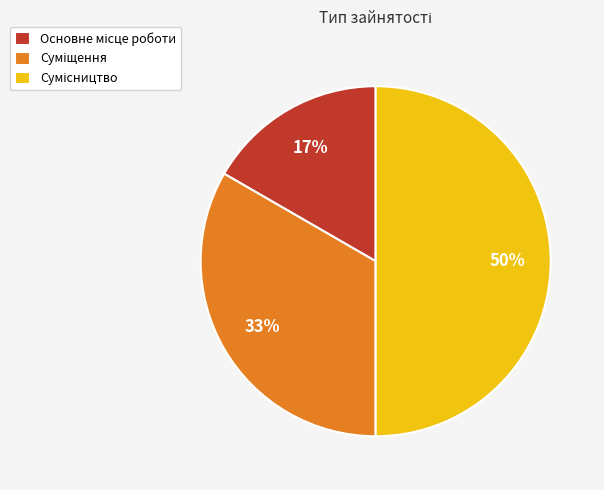

How many slices are in this pie chart?

3